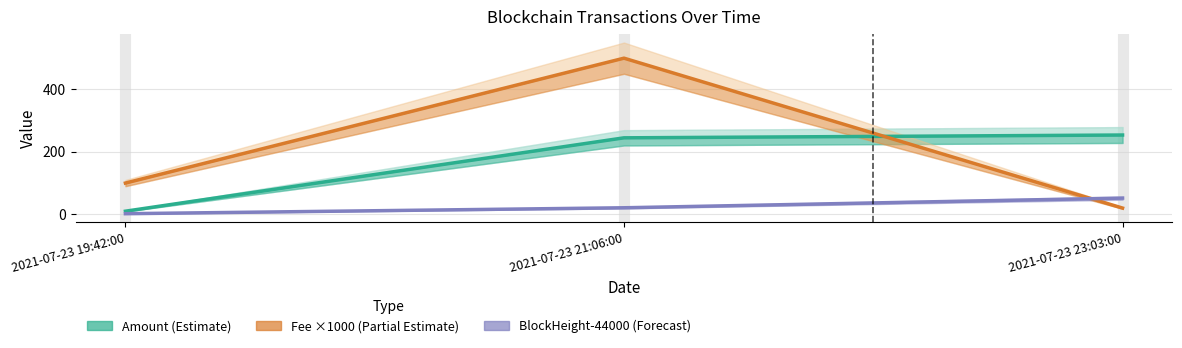

What is the difference between the Fee ×1000 (Partial Estimate) values at 2021-07-23 19:42:00 and 2021-07-23 23:03:00?

80.1